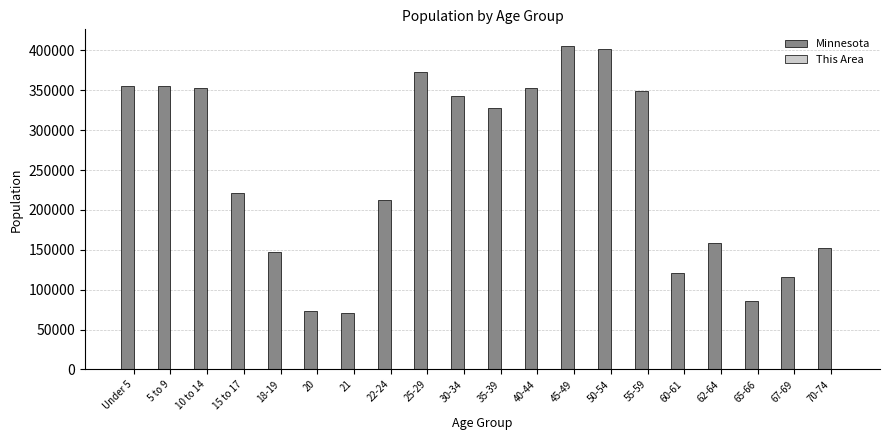

How many groups of bars are there?

20